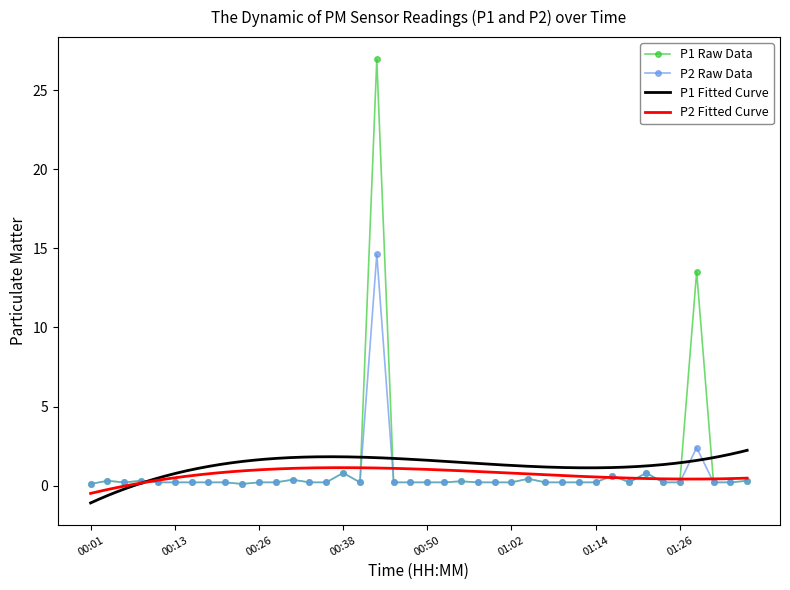

True or false: P1 and P2 cross at least once.

False